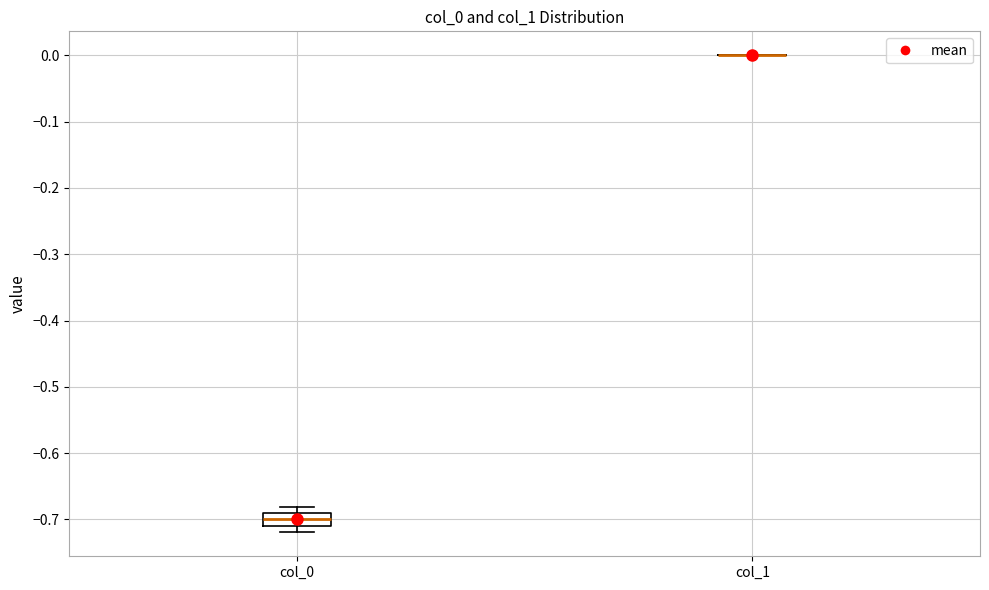

Where is the upper edge of the box for col_0 on the y-axis? The values are not printed on the chart, so give them approximately, as read against the axis.

-0.69